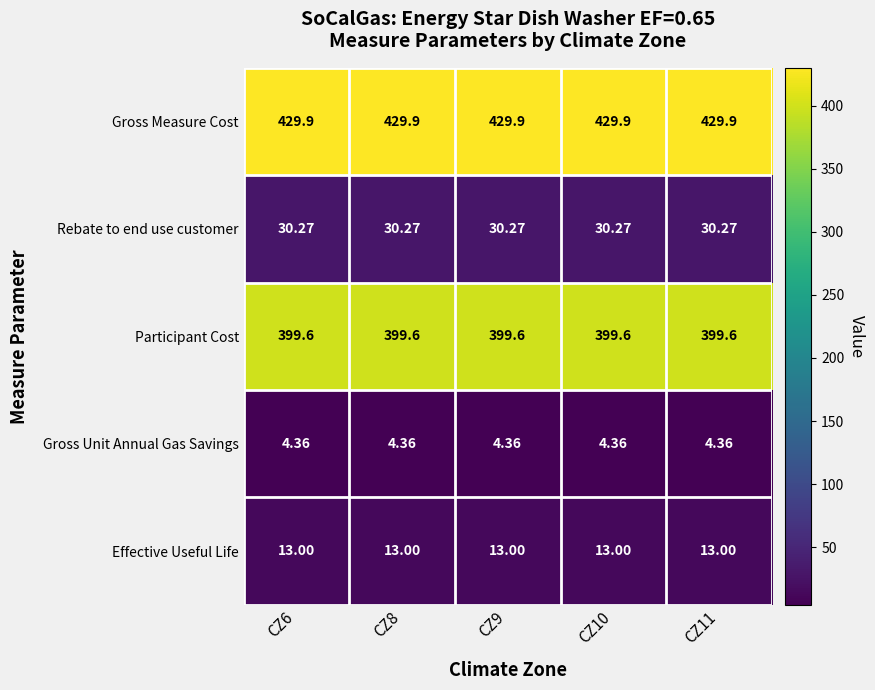

At CZ10, list the series in order from smallest to largest.

Gross Unit Annual Gas Savings, Effective Useful Life, Rebate to end use customer, Participant Cost, Gross Measure Cost